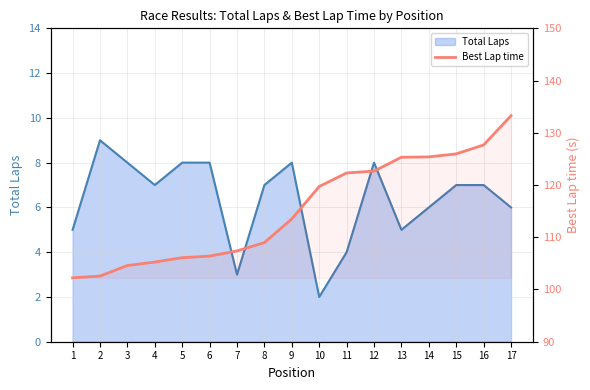

Where is the data nearest to the value 117?

10